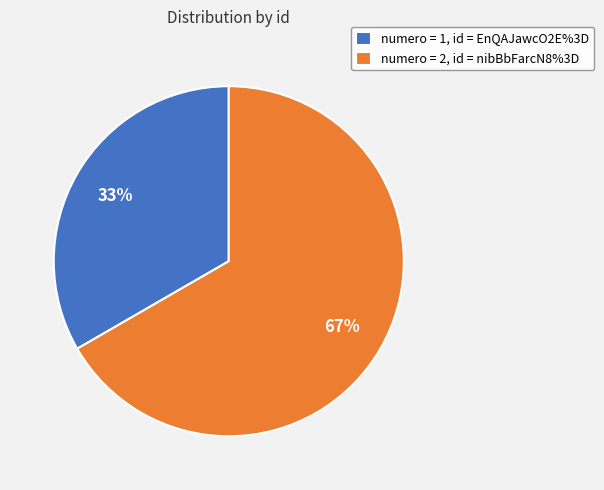

What percentage is the numero = 1, id = EnQAJawcO2E%3D slice, to the nearest percent?

33%